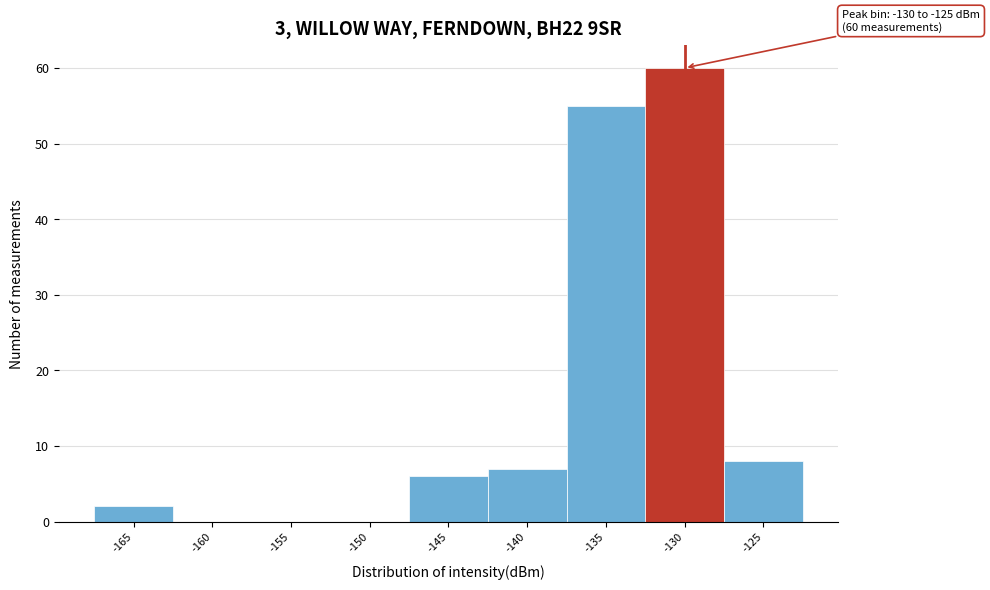

Reading right to left, extract all data points from this chart.

-125=8	-130=60	-135=55	-140=7	-145=6	-150=0	-155=0	-160=0	-165=2